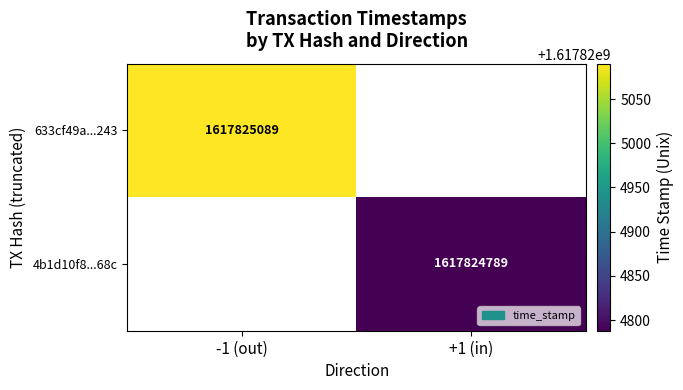

Which series changed the most between direction and time_stamp?

633cf49aa10b72873f0e5cf5eae05324206f243